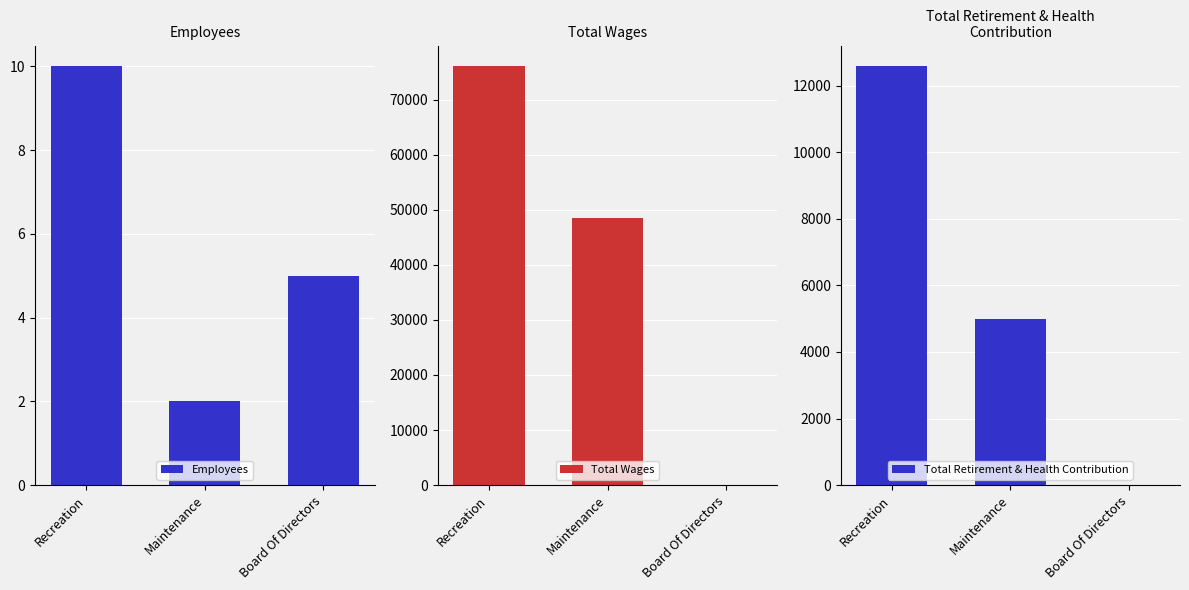

How many groups of bars are there?

3